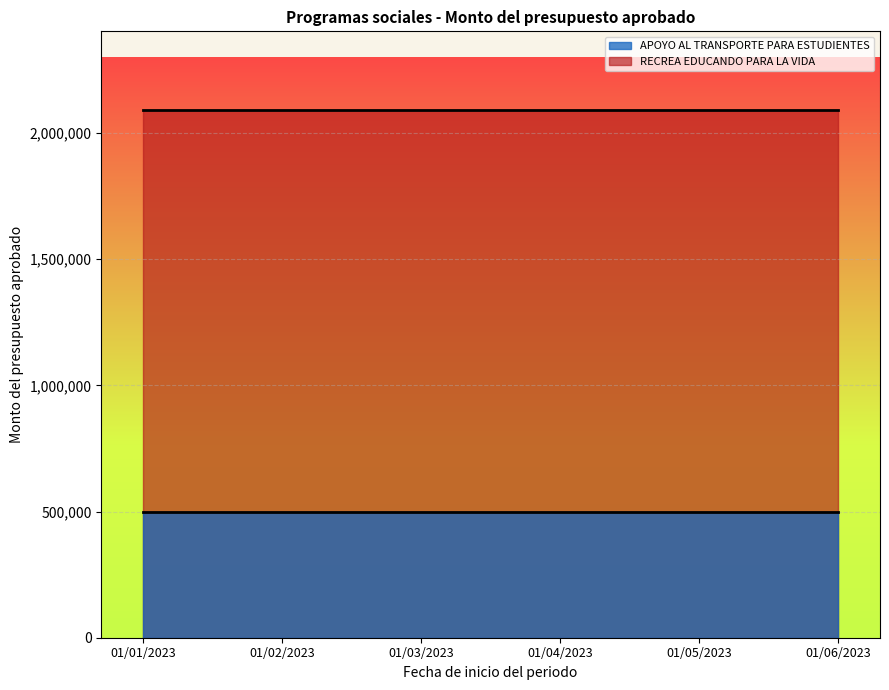

What is the label of the 4th point from the right?

01/03/2023